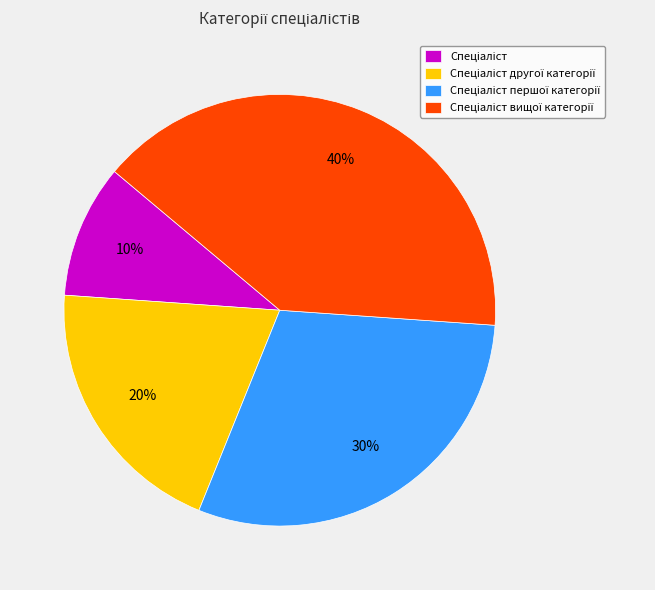

Is there a majority slice in this chart?

No